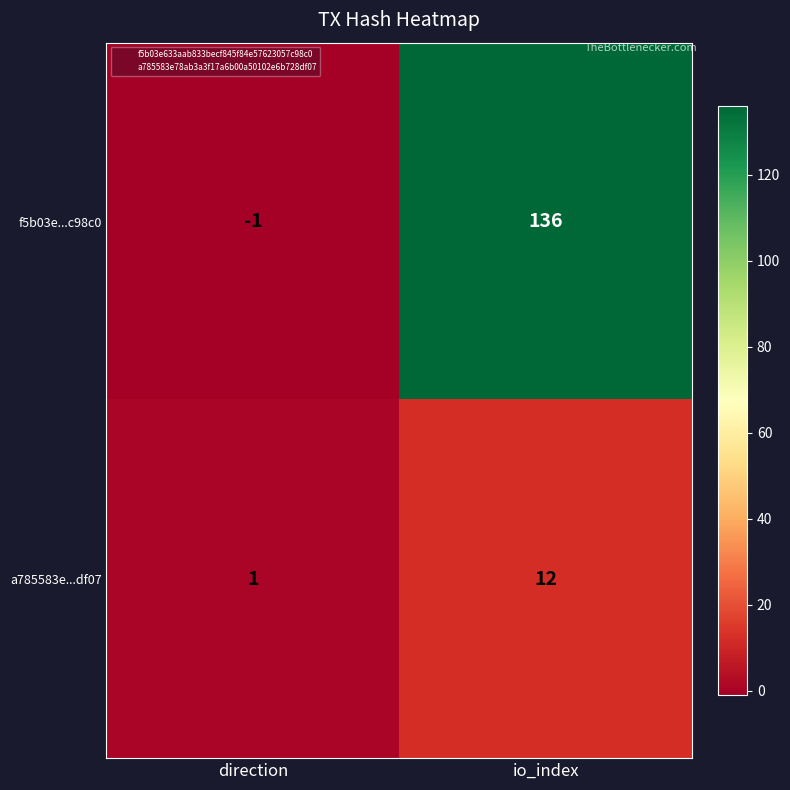

Reading left to right, what are all the values shown in this chart?

f5b03e...c98c0: -1	136
a785583e...df07: 1	12